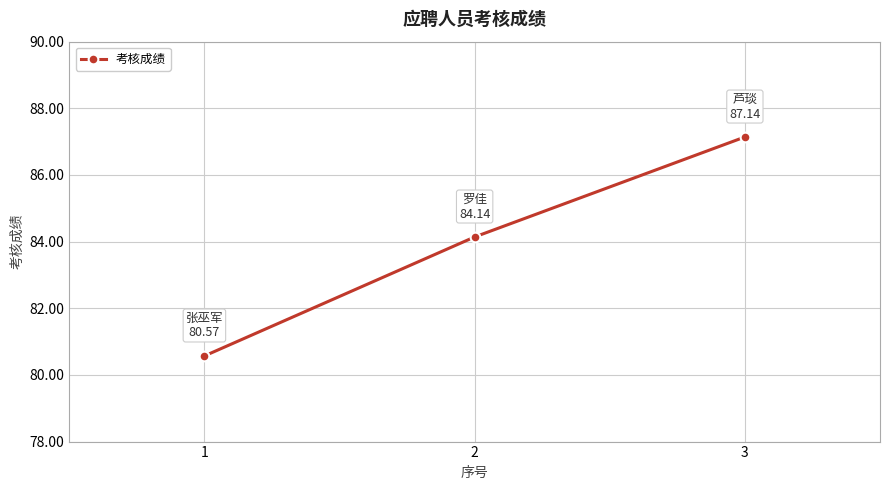

What value does the data have at 2?

84.1